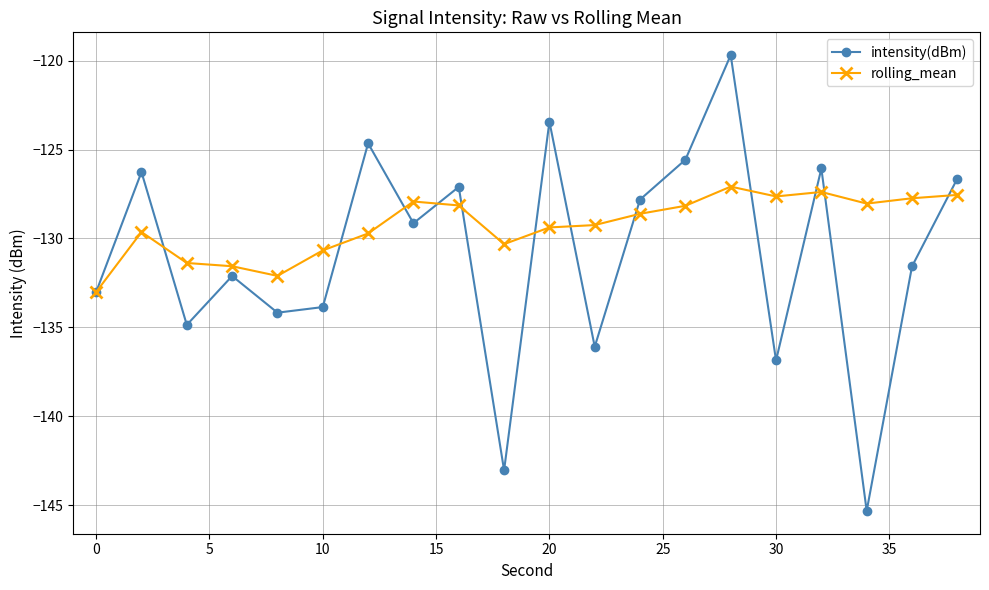

Rank the series by their maximum value, from highest to lowest.

intensity(dBm), rolling_mean